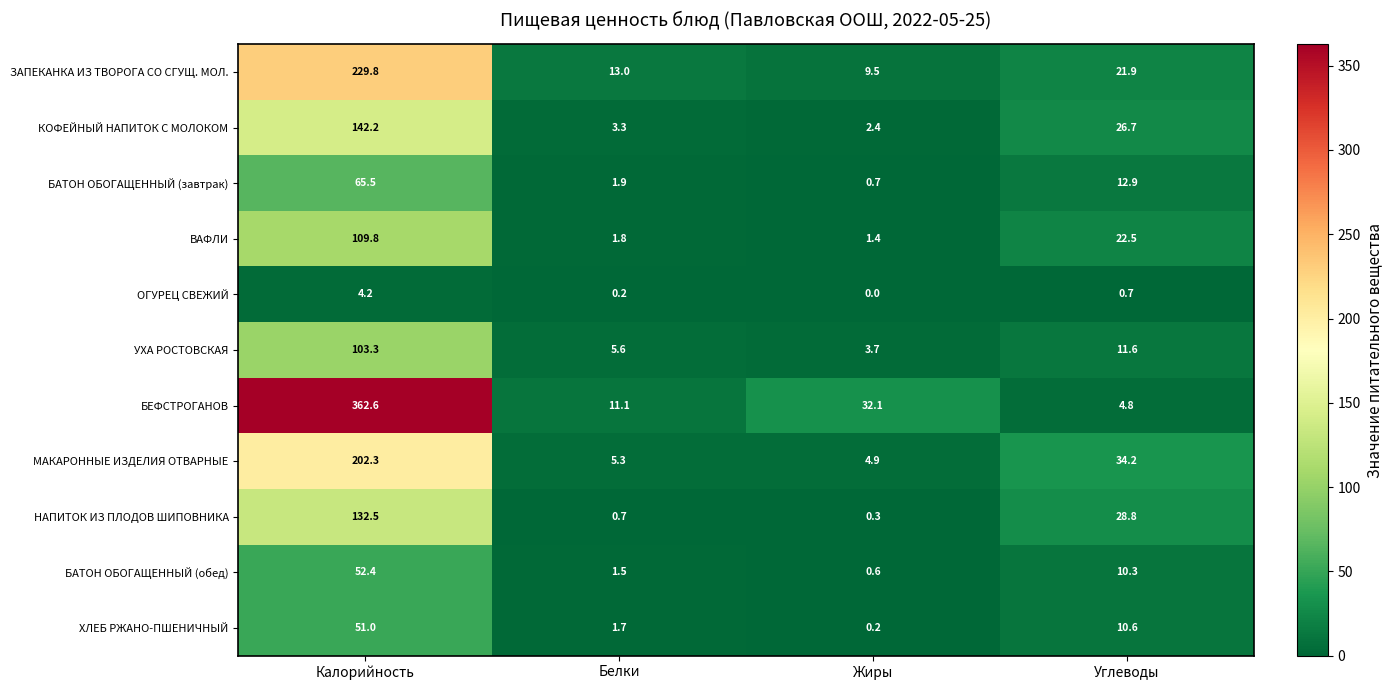

Where is МАКАРОННЫЕ ИЗДЕЛИЯ ОТВАРНЫЕ nearest to the value 103?

Углеводы